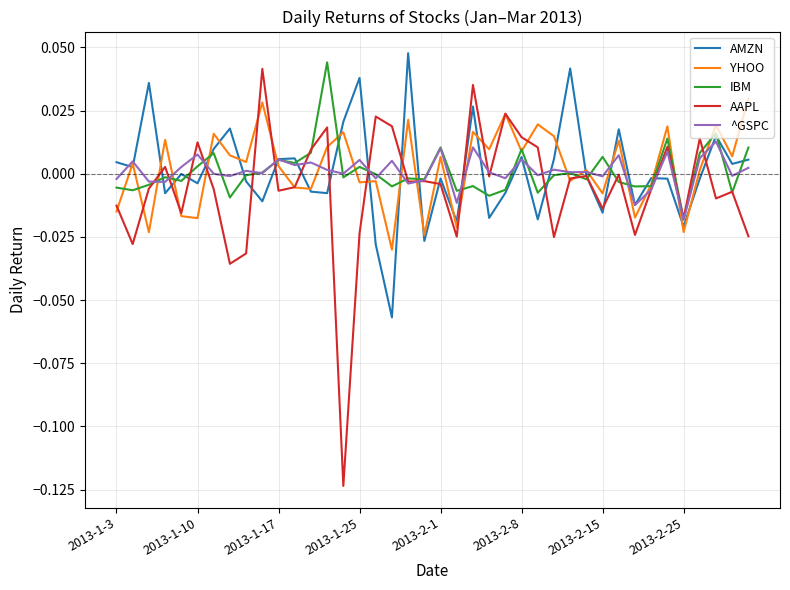

Which series has the largest range (max minus min)?

AAPL